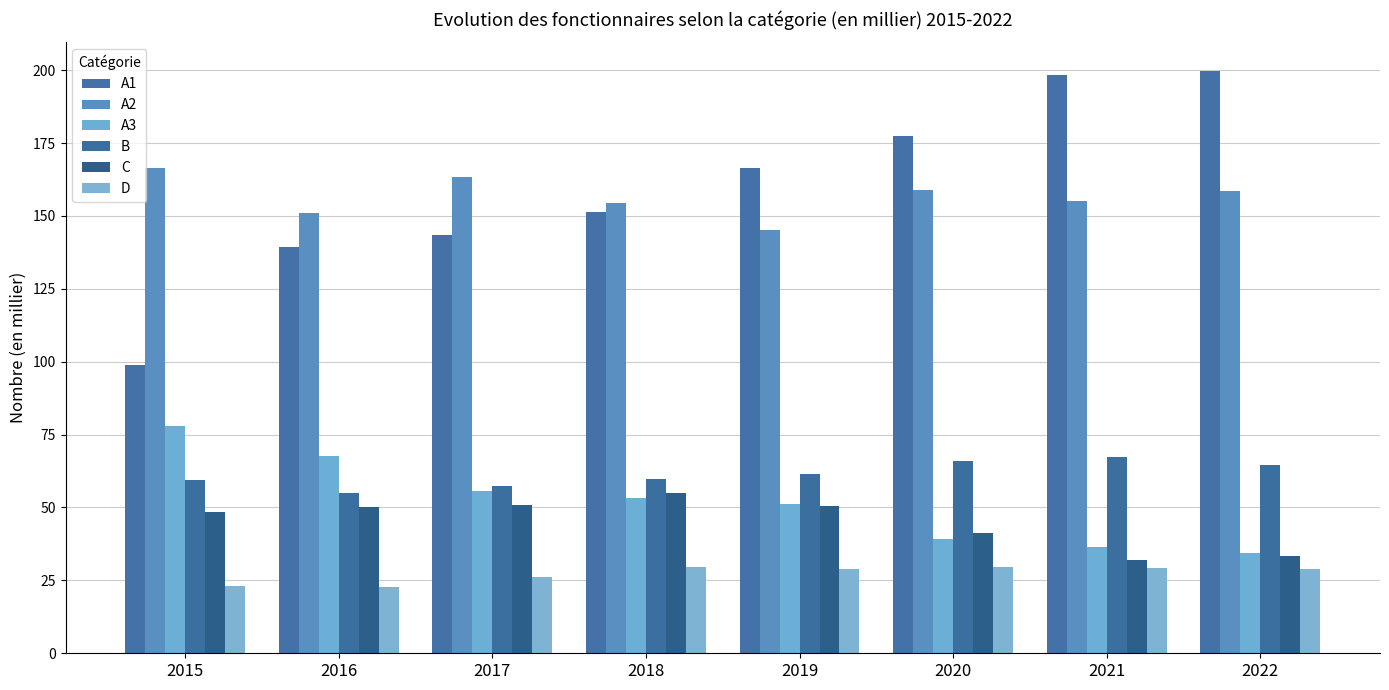

The value of A1 at 2021 is 271.8. True or false?

False